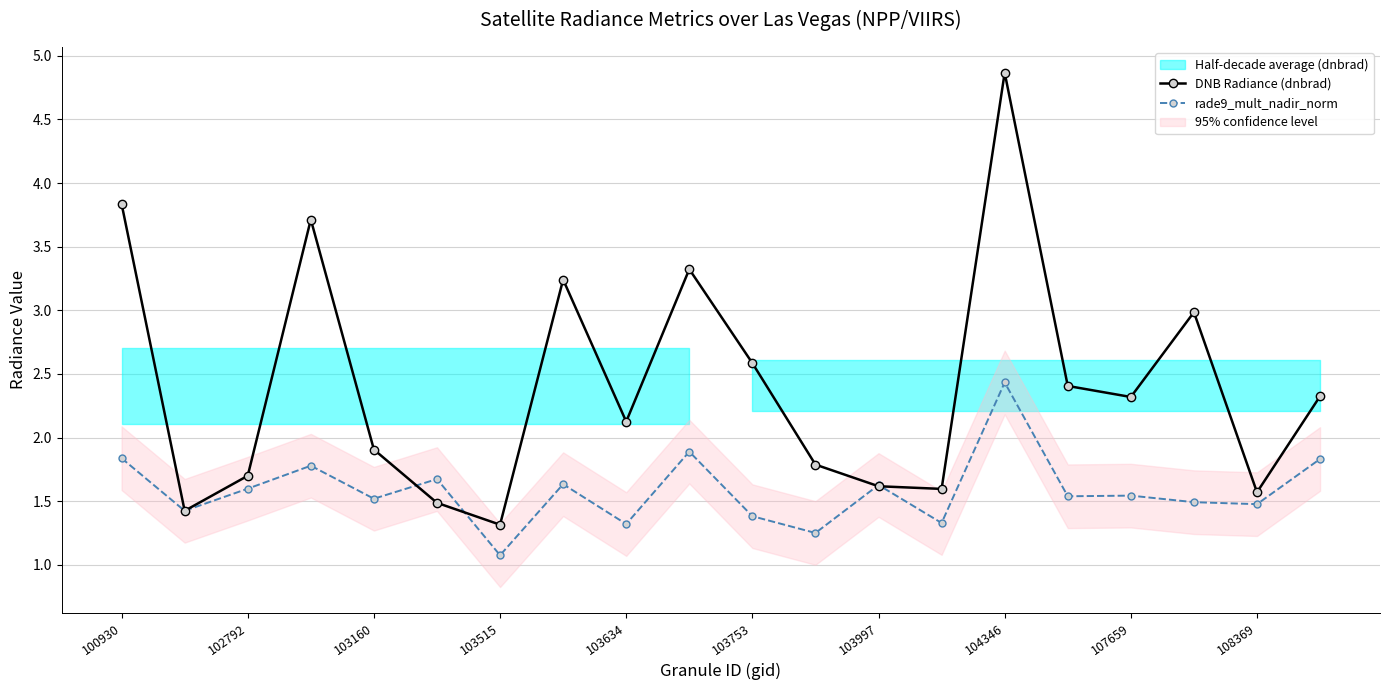

How many categories are shown in the chart?

20